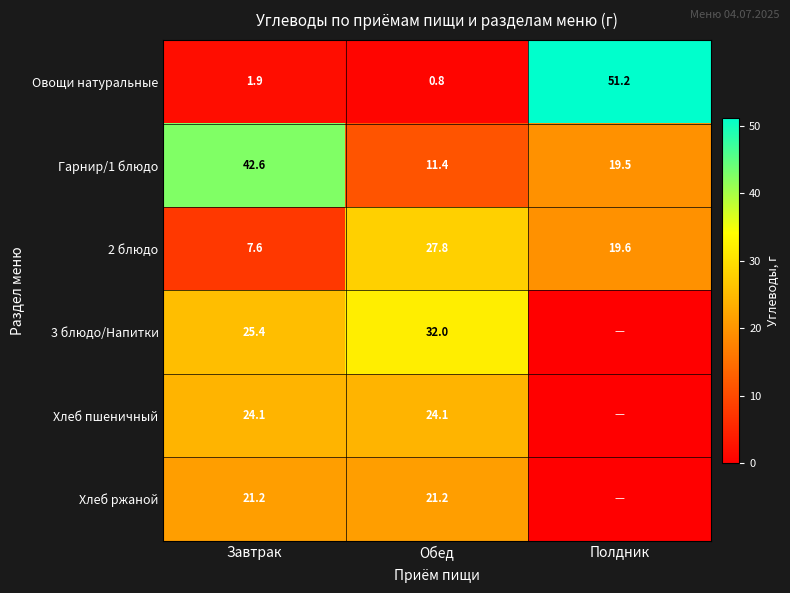

What is the total value across all series at Обед?

117.3